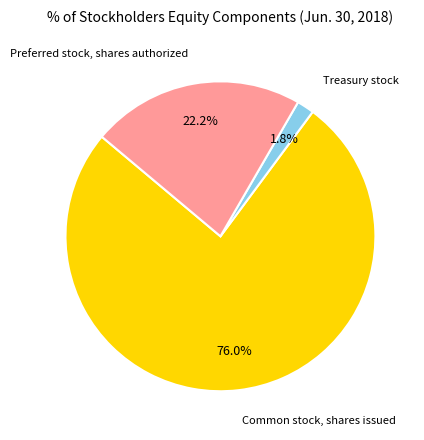

To the nearest percent, what is the average slice percentage?

33%